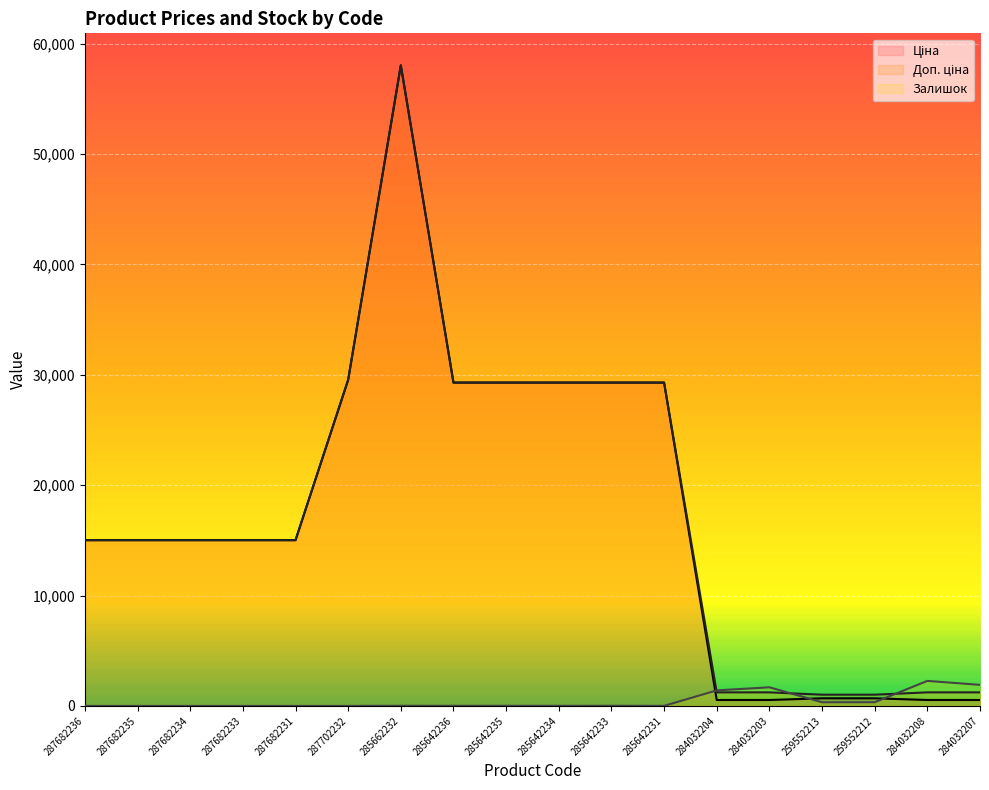

The value of Доп. ціна at 287682236 is 22427.2. True or false?

False